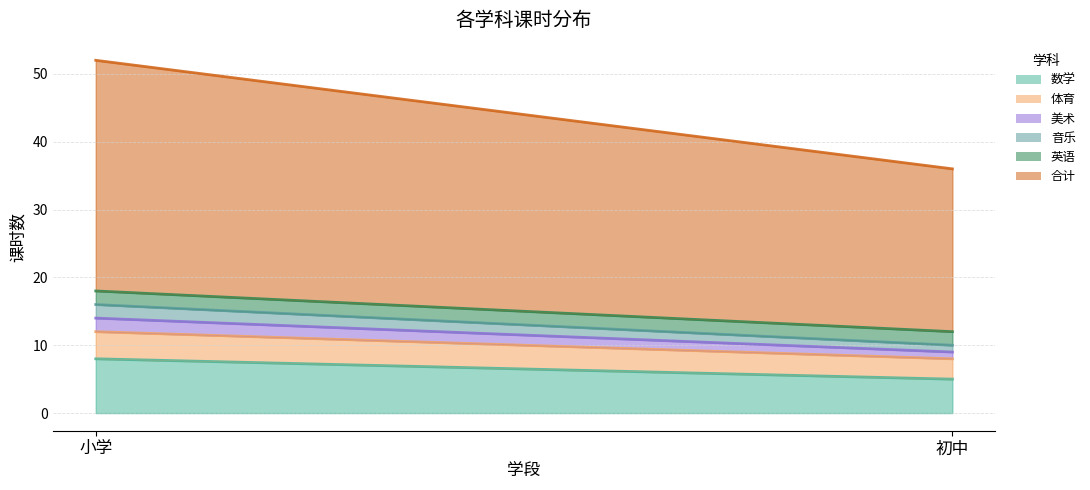

Is the value of 英语 at 小学 greater than the value of 数学 at 小学?

No